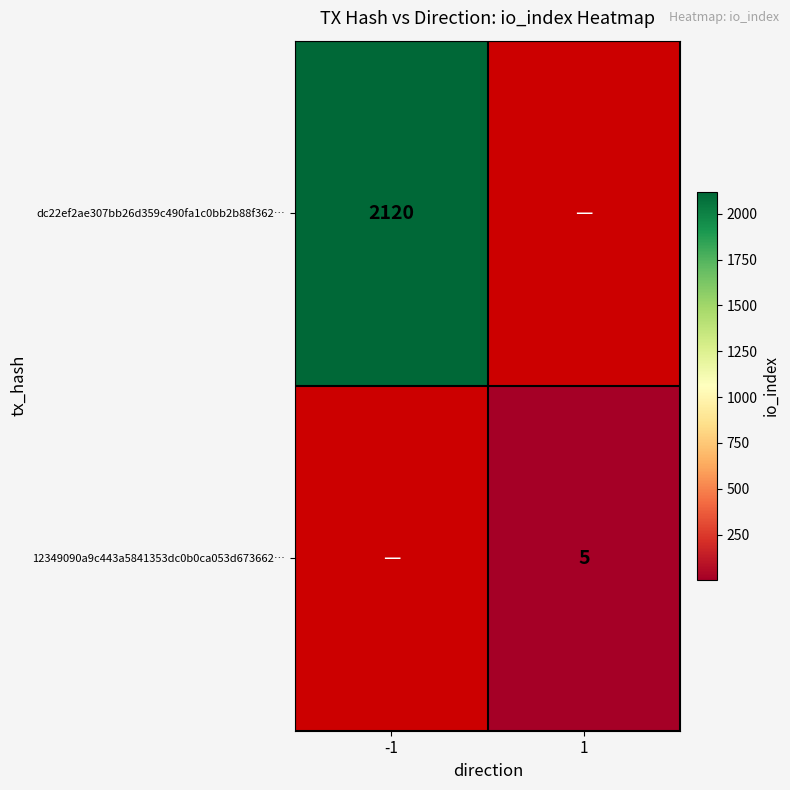

The dc22ef2ae307bb26d359c490fa1c0bb2b88f362… series shows 2120 at -1. True or false?

True